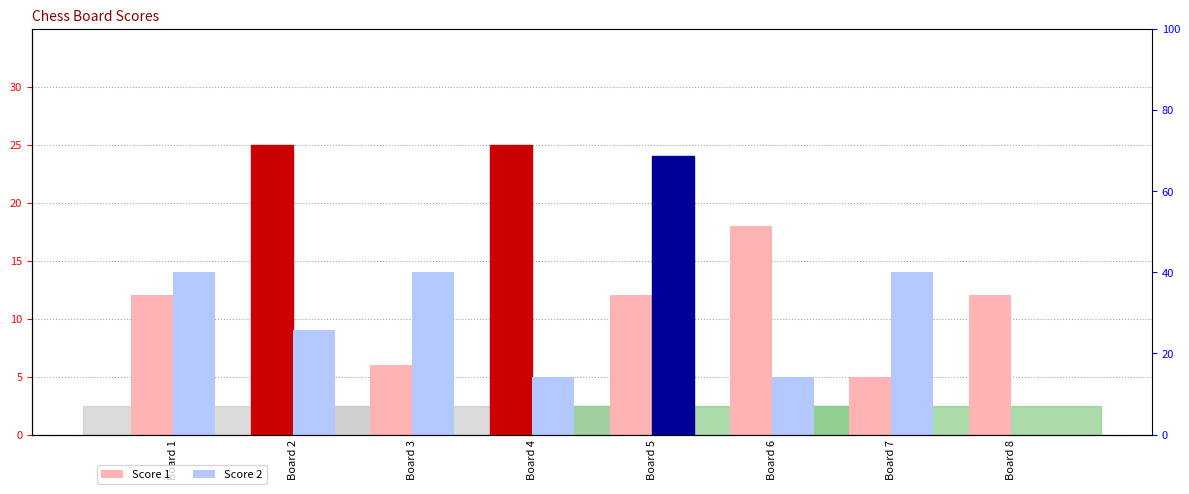

Which category has the lowest value in the Score 1 series?

Board 7